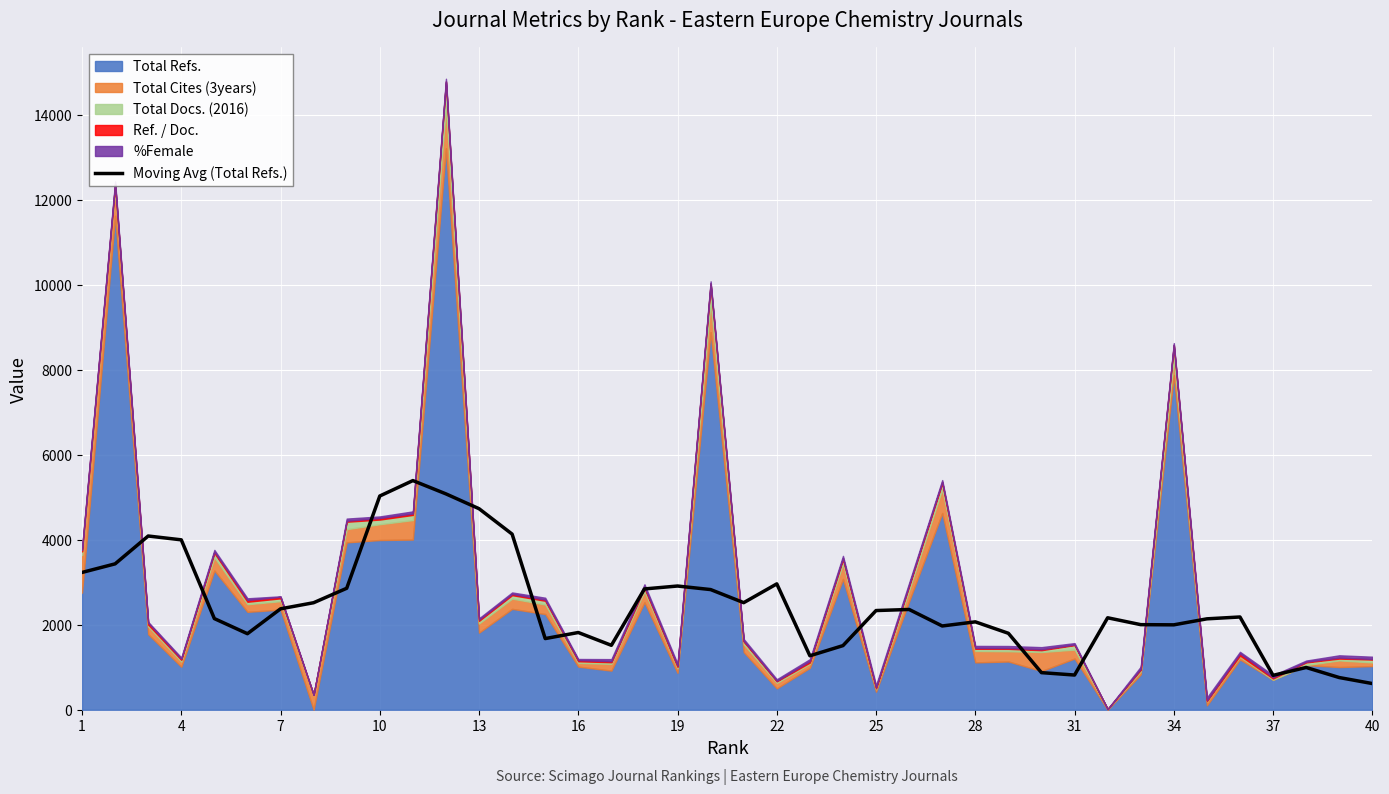

The value of Moving Avg (Total Refs.) at 31 is 817.2. True or false?

True